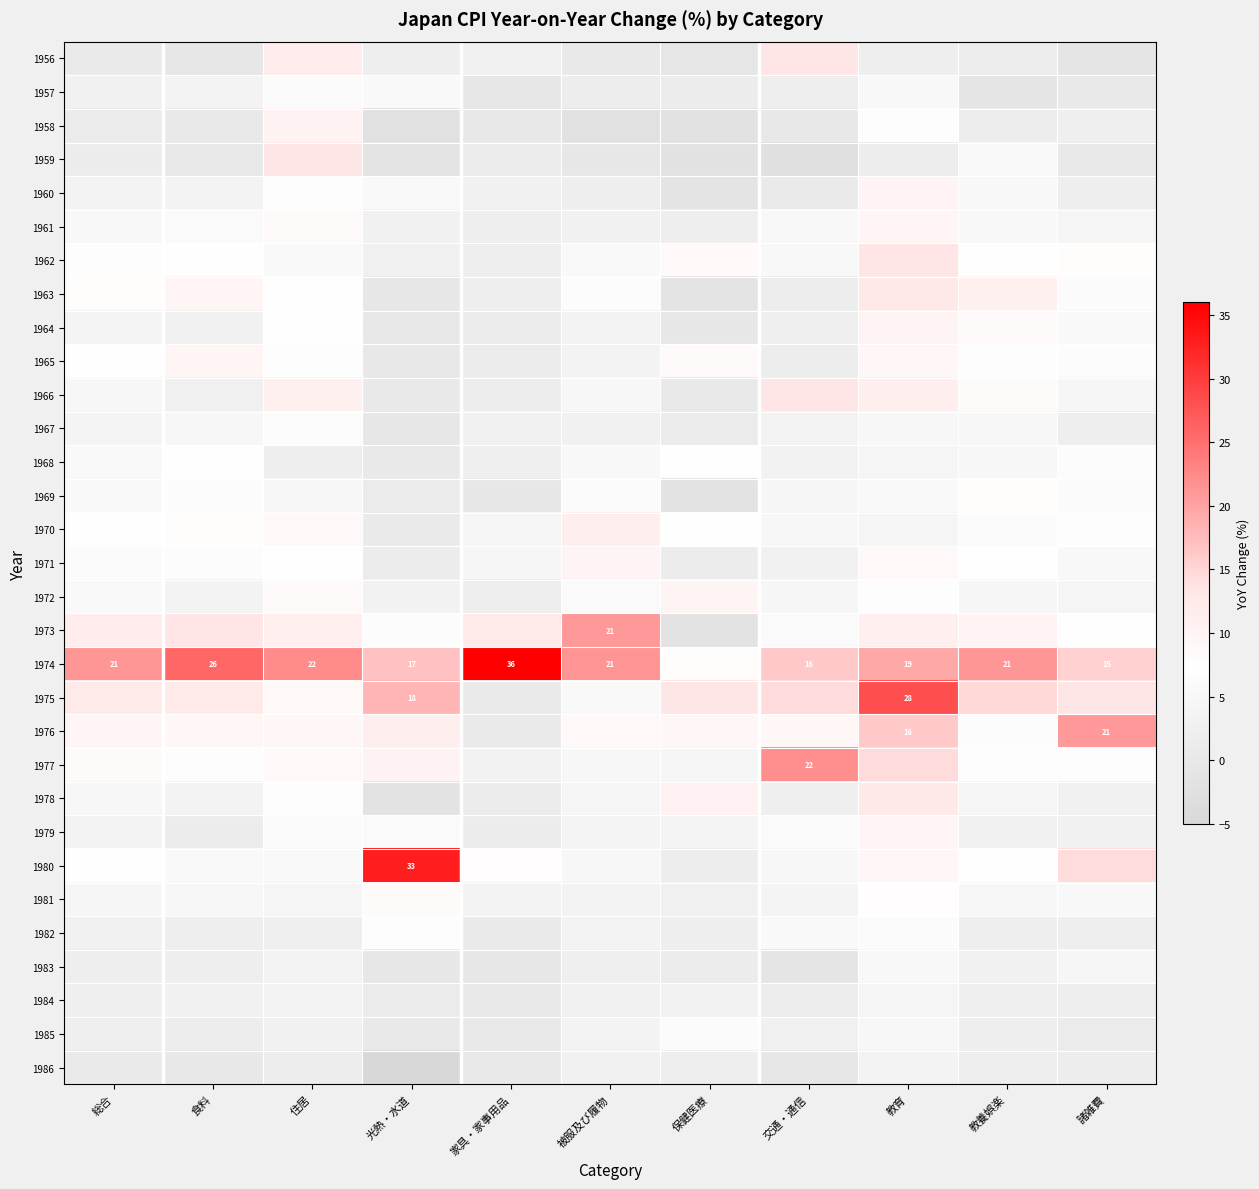

At which category does the chart reach its peak across all series?

家具・家事用品